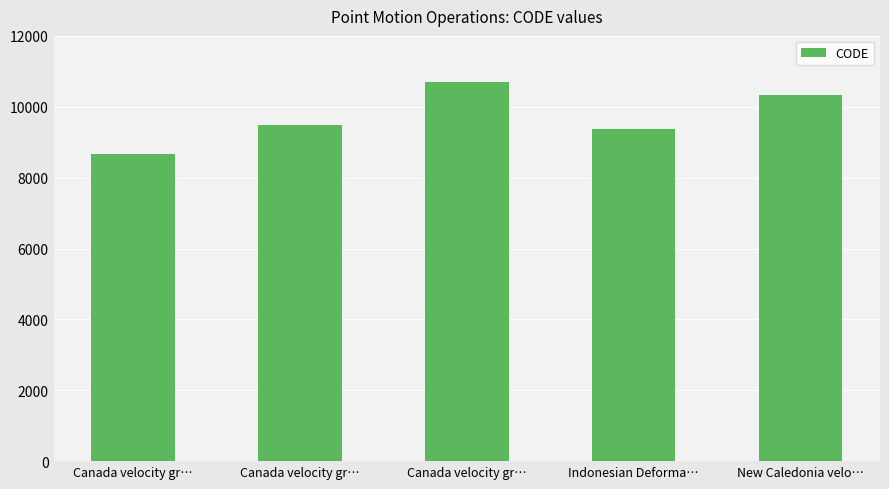

What is the label of the 4th bar from the left?

Indonesian Deforma…